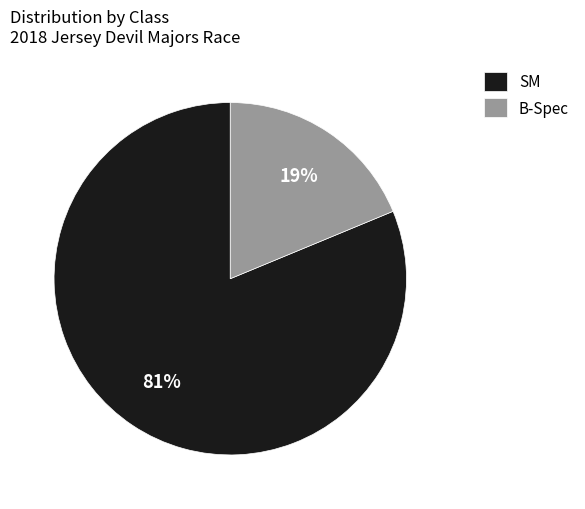

To the nearest percent, what is the difference between the largest and smallest slice percentages?

62%